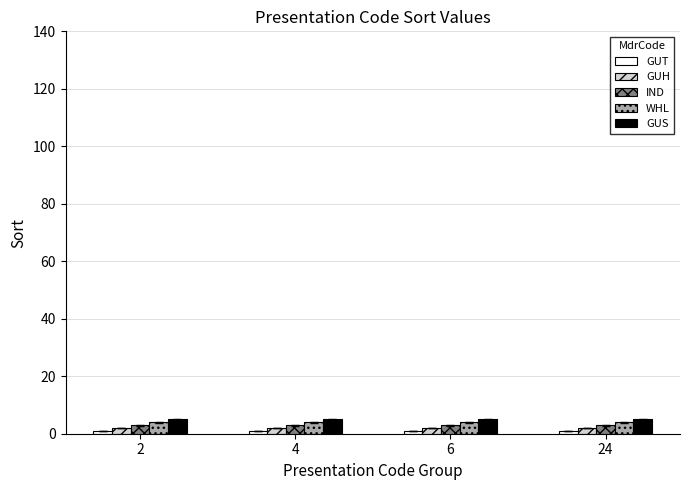

The value of WHL at 4 is 4. True or false?

True